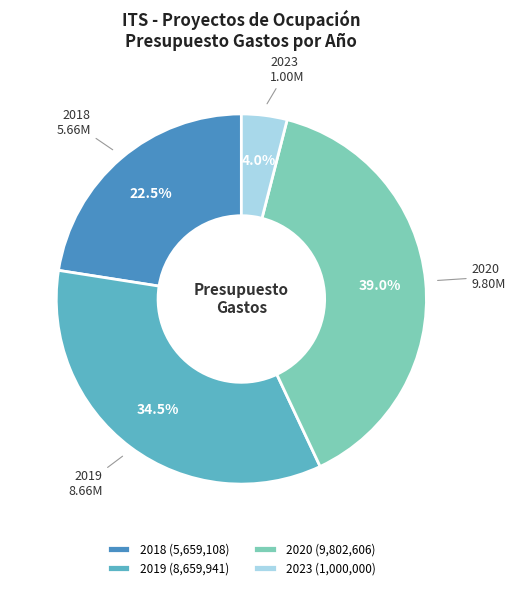

Combined, do 2020 and 2019 account for over 50%?

Yes